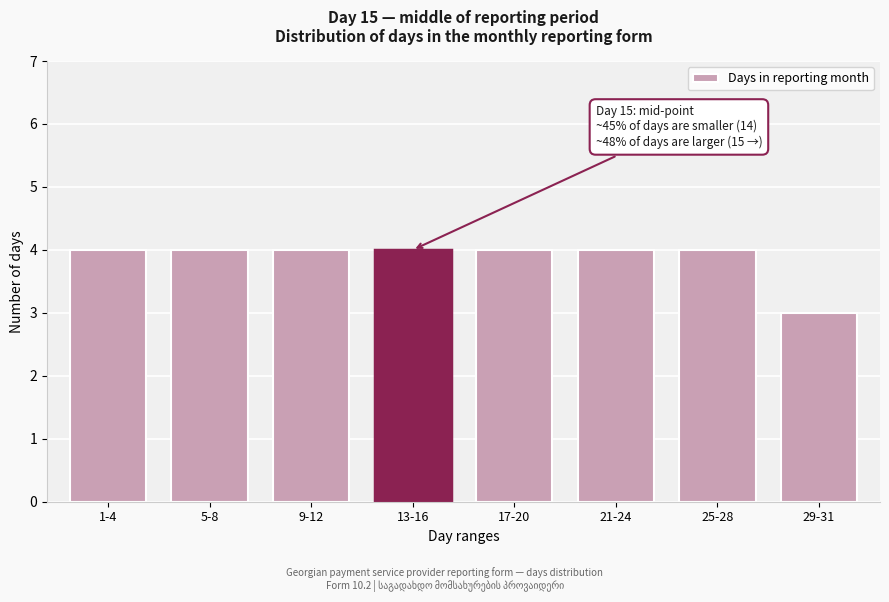

Reading right to left, transcribe all the data shown in this chart.

3	4	4	4	4	4	4	4